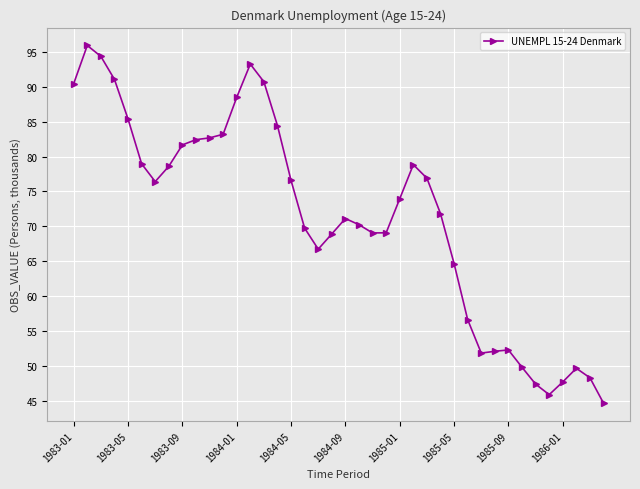

What is the value of the 33rd point from the left?

52.3